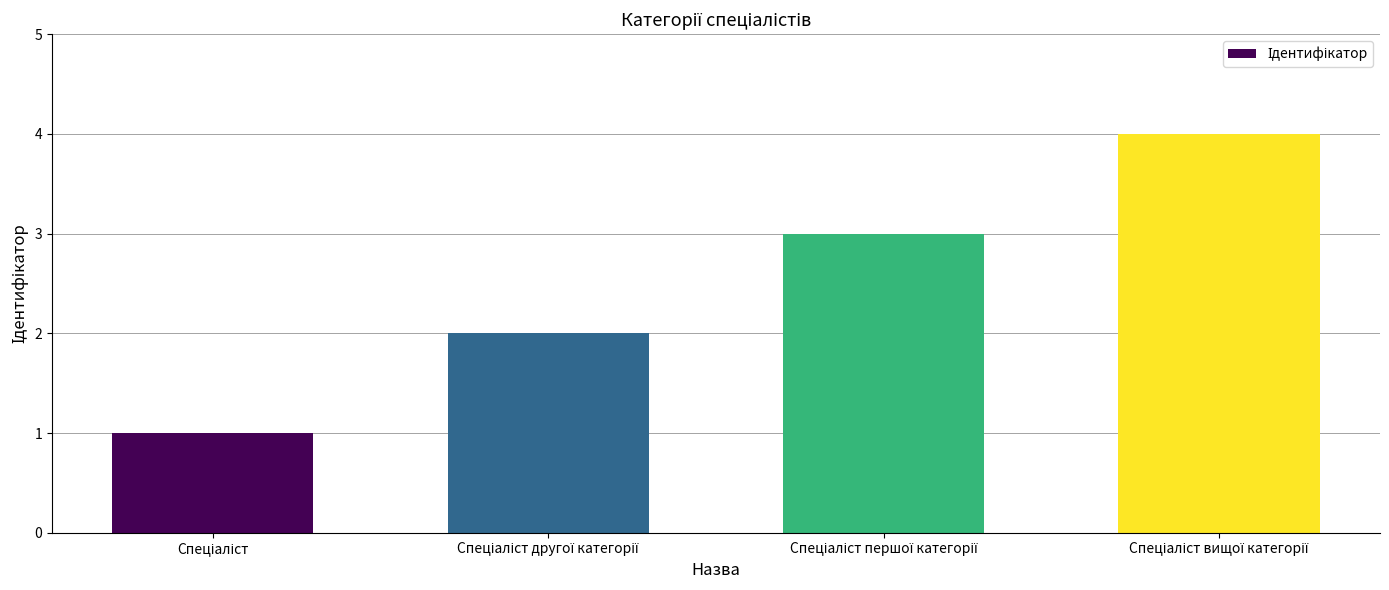

What is the difference between the maximum and minimum values?

3